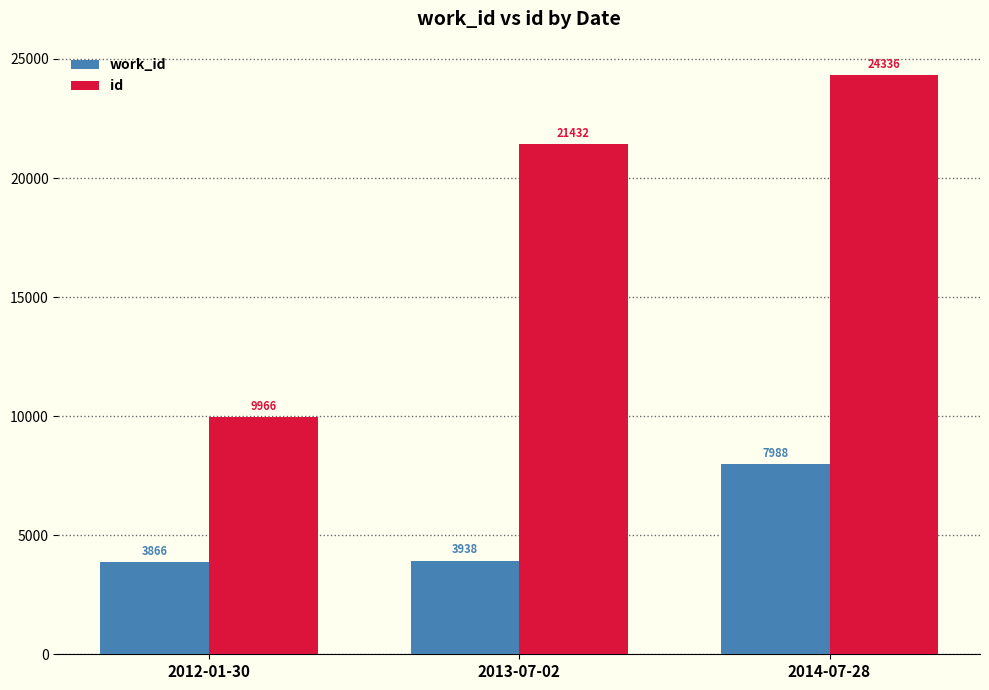

Is it true that id equals 28812 at 2013-07-02?

False